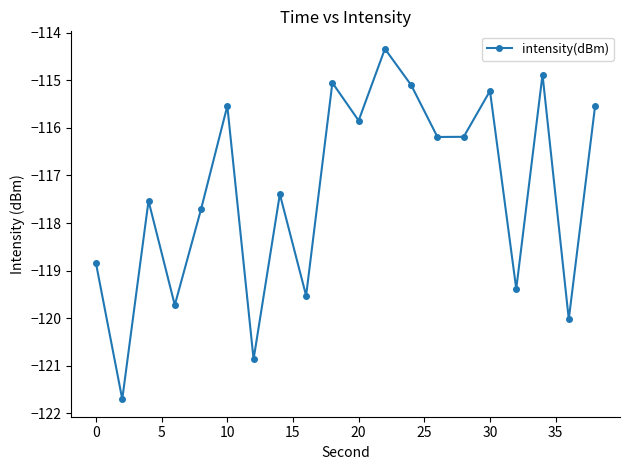

How many interior local peaks (higher than both neighbors) does the data have?

7